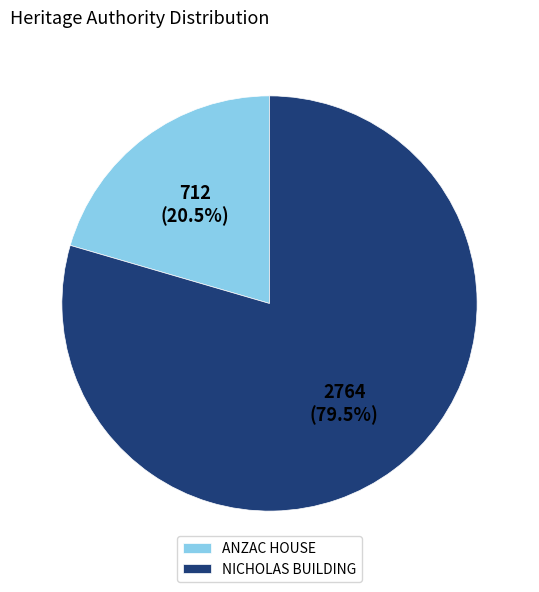

What is the ratio of the value at ANZAC HOUSE to the value at NICHOLAS BUILDING?

0.3